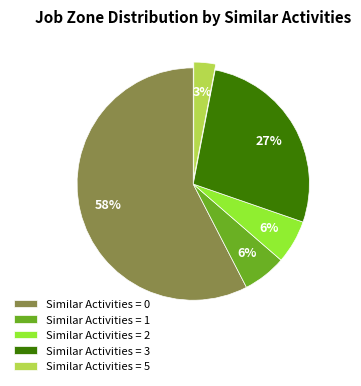

Between Similar Activities = 1 and Similar Activities = 3, which is larger?

Similar Activities = 3